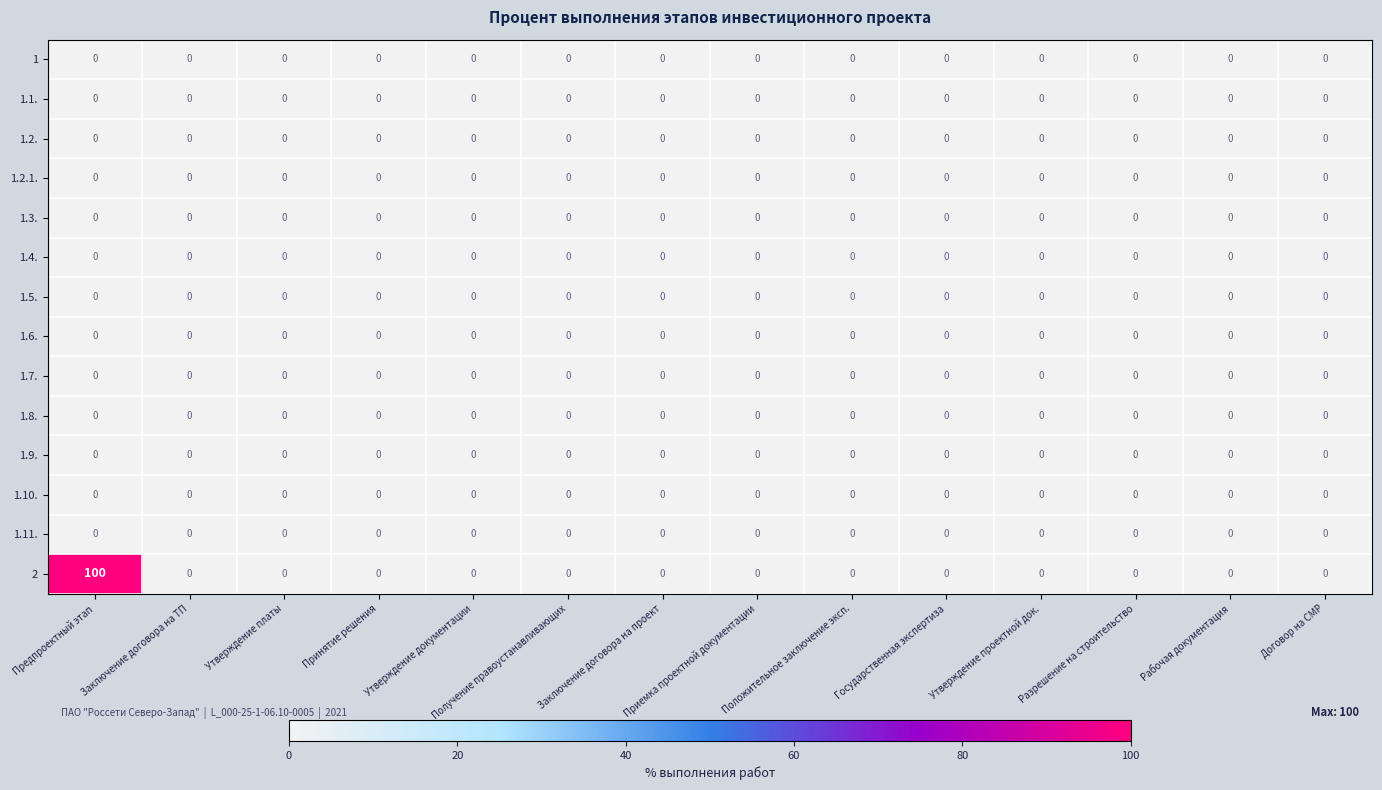

At which category is the sum across all series the highest?

Предпроектный этап